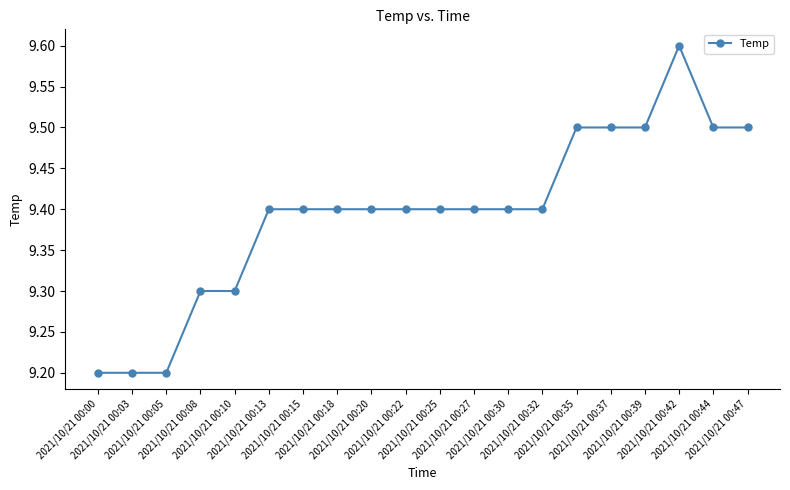

Reading left to right, transcribe all the data shown in this chart.

2021/10/21 00:00=9.2	2021/10/21 00:03=9.2	2021/10/21 00:05=9.2	2021/10/21 00:08=9.3	2021/10/21 00:10=9.3	2021/10/21 00:13=9.4	2021/10/21 00:15=9.4	2021/10/21 00:18=9.4	2021/10/21 00:20=9.4	2021/10/21 00:22=9.4	2021/10/21 00:25=9.4	2021/10/21 00:27=9.4	2021/10/21 00:30=9.4	2021/10/21 00:32=9.4	2021/10/21 00:35=9.5	2021/10/21 00:37=9.5	2021/10/21 00:39=9.5	2021/10/21 00:42=9.6	2021/10/21 00:44=9.5	2021/10/21 00:47=9.5